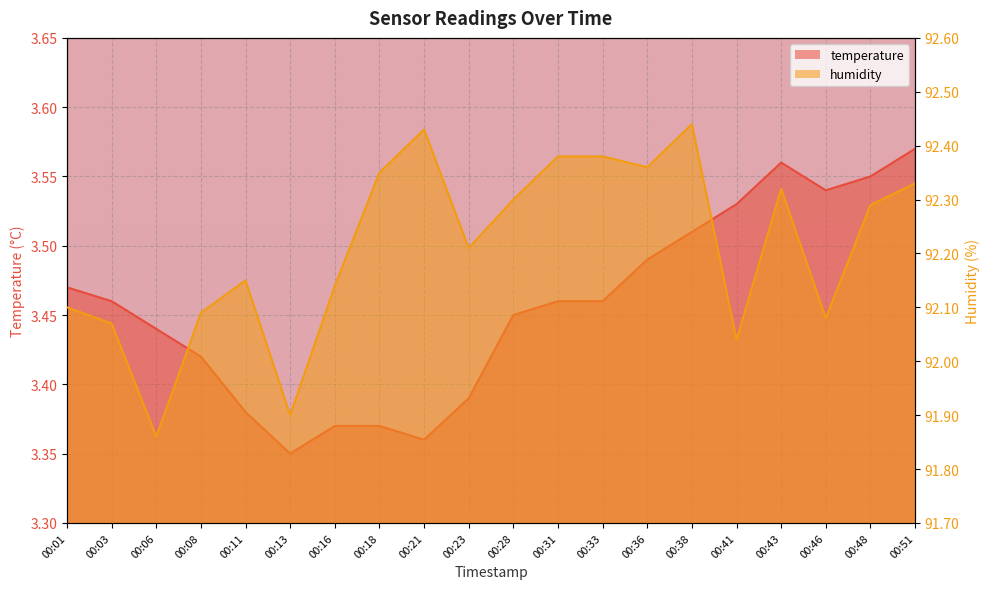

Reading left to right, transcribe all the data shown in this chart.

temperature: 3.5	3.5	3.4	3.4	3.4	3.4	3.4	3.4	3.4	3.4	3.5	3.5	3.5	3.5	3.5	3.5	3.6	3.5	3.5	3.6
humidity: 92.1	92.1	91.9	92.1	92.2	91.9	92.1	92.3	92.4	92.2	92.3	92.4	92.4	92.4	92.4	92.0	92.3	92.1	92.3	92.3